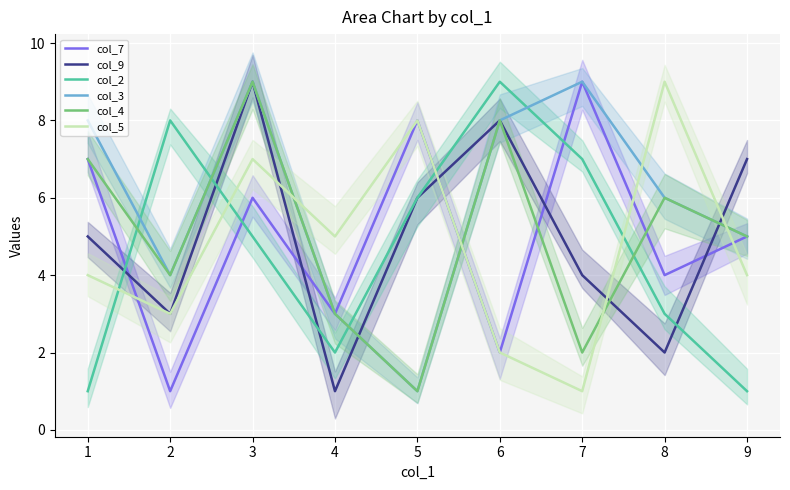

What is the lowest value of the col_9 series?

1